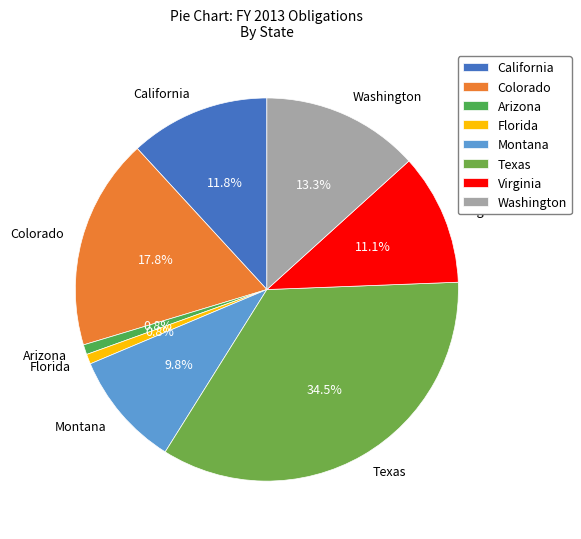

What percentage is the Colorado slice, to the nearest percent?

18%